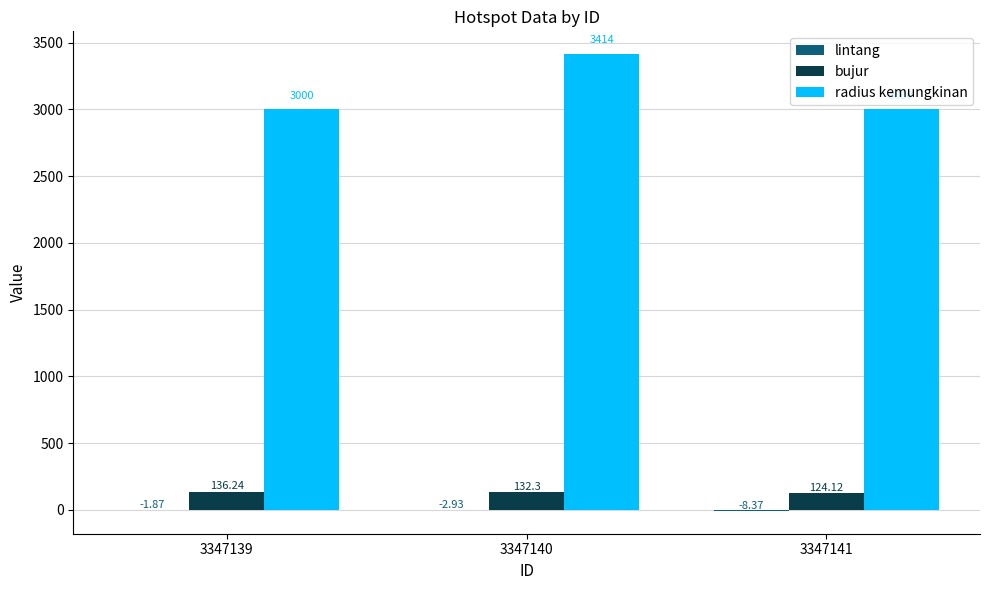

What is the total value across all series at 3347140?

3543.4